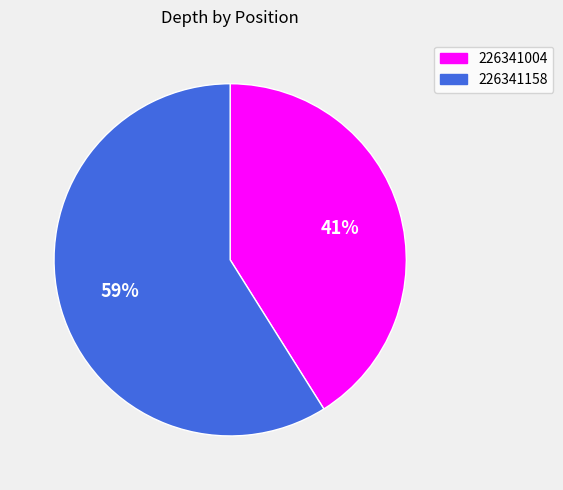

To the nearest percent, what percentage of the pie is 226341004?

41%